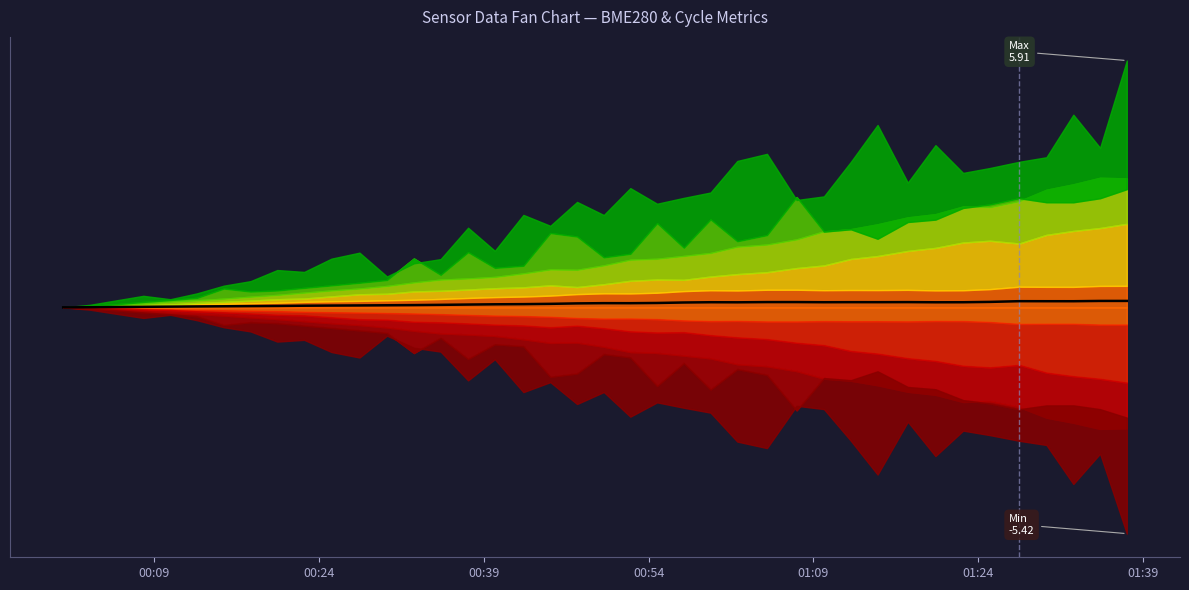

What is the average value?

0.1